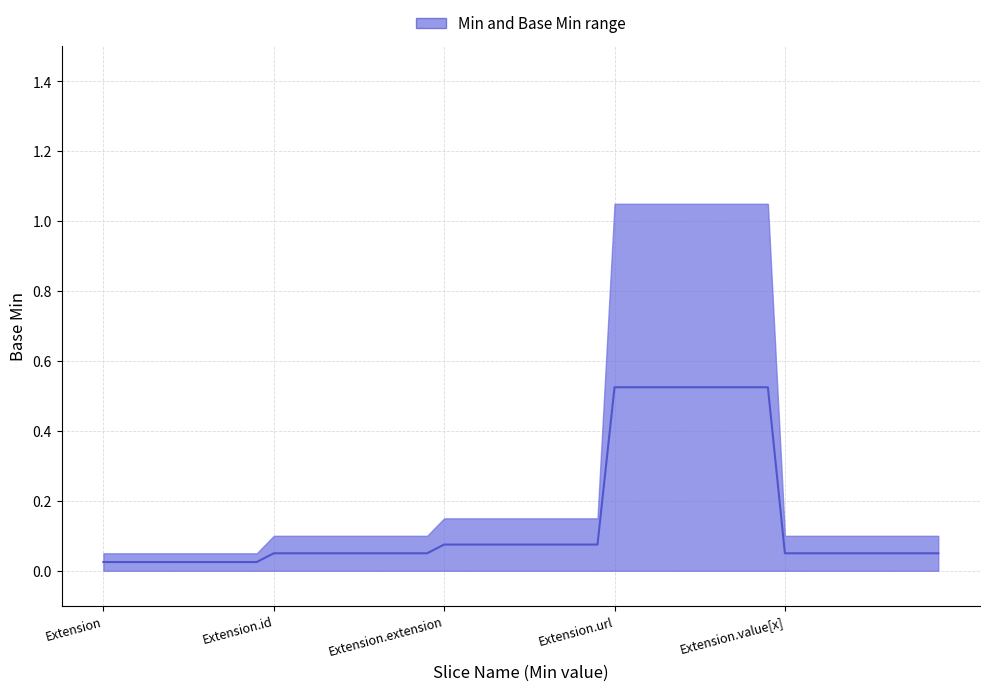

Reading left to right, extract all data points from this chart.

0.0	0.0	0.1	0.1	0.1	0.1	0.5	0.5	0.1	0.1